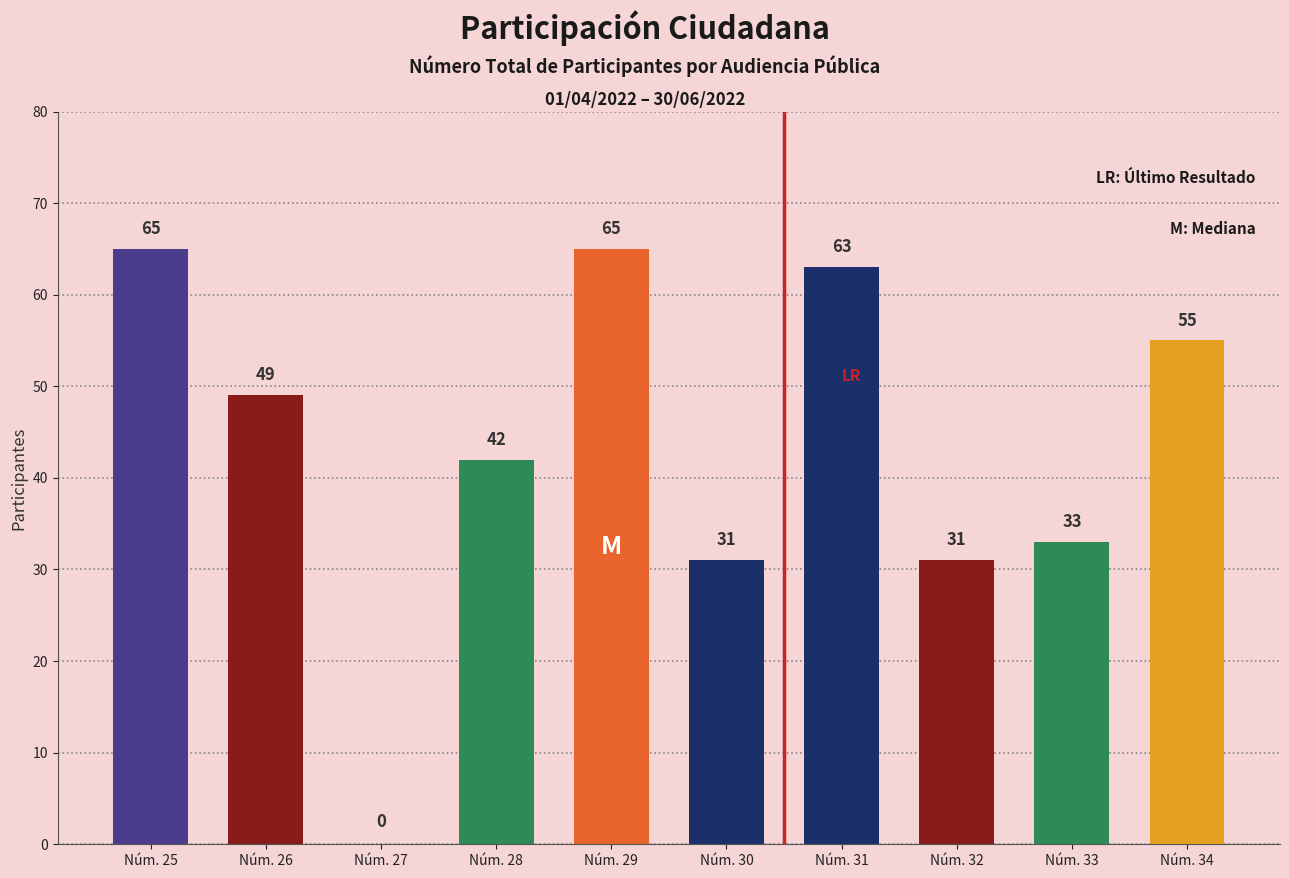

At which label does the data first exceed 49?

Núm. 25